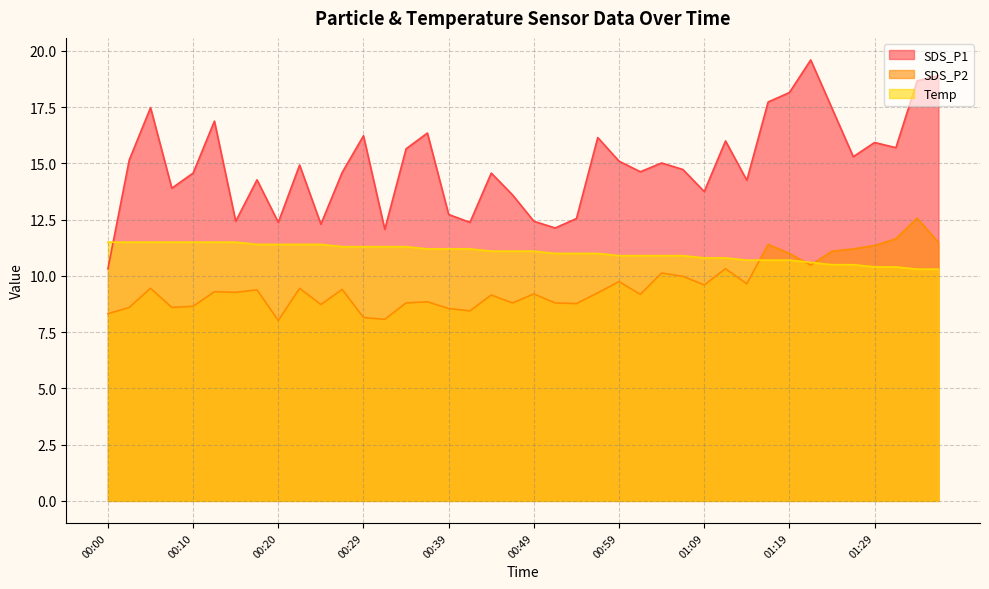

At which category is the sum across all series the highest?

01:33